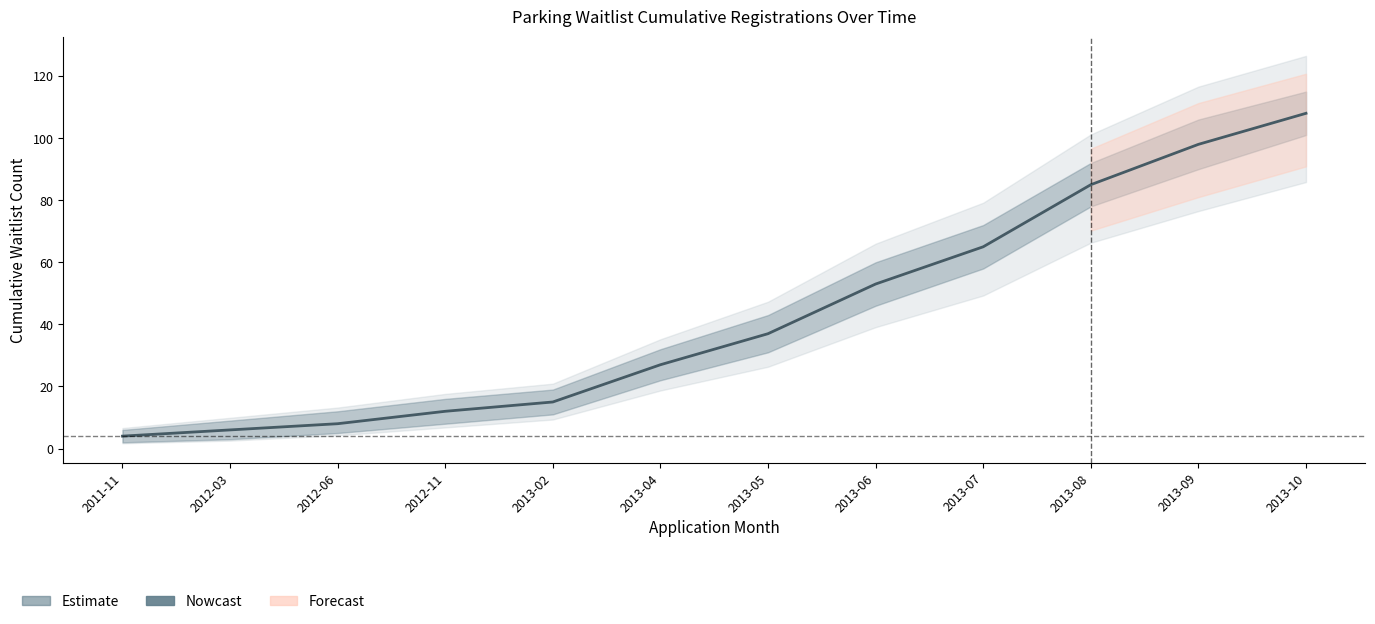

How many distinct data groups are displayed?

3